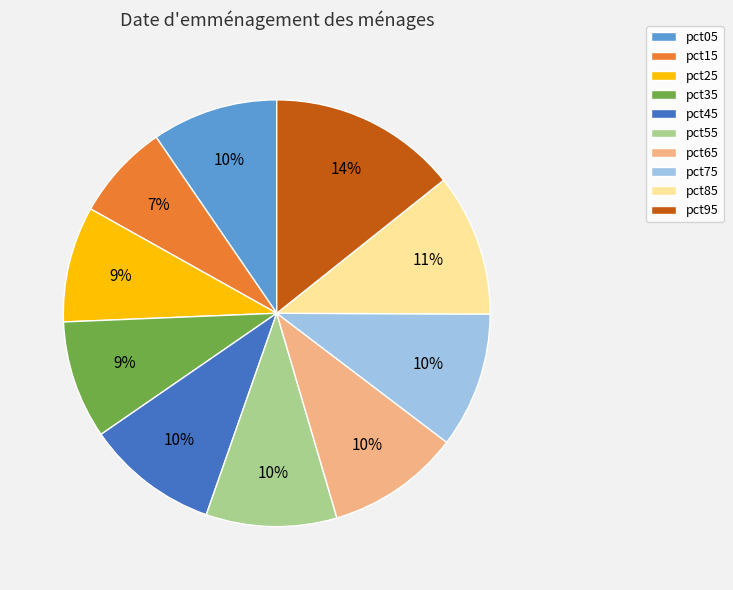

Count the number of slices in the pie.

10